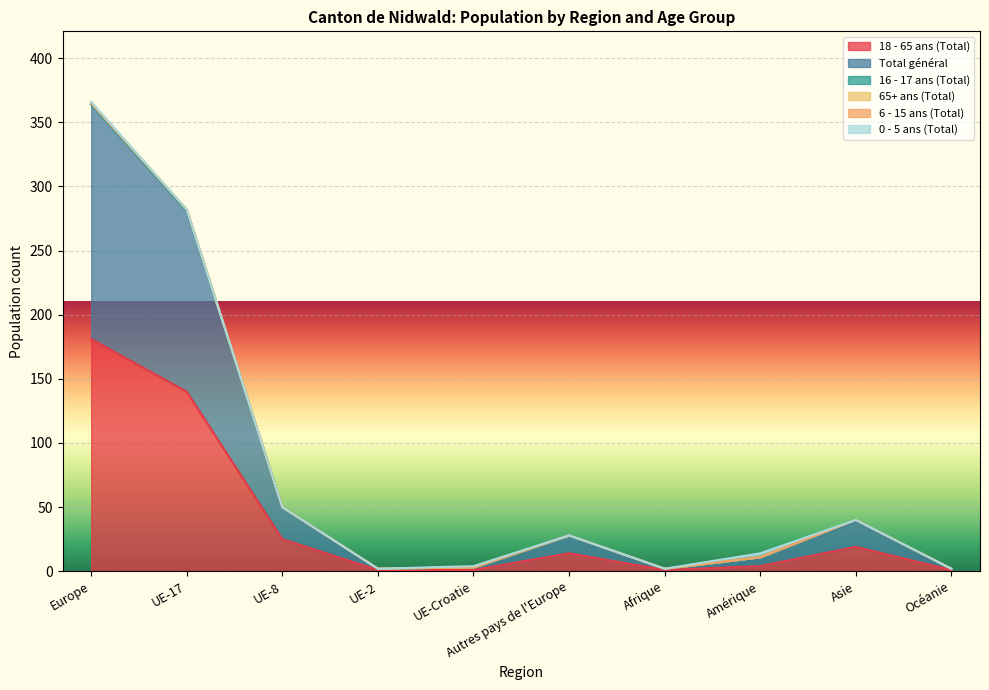

True or false: 65+ ans (Total) and 18 - 65 ans (Total) cross at least once.

False